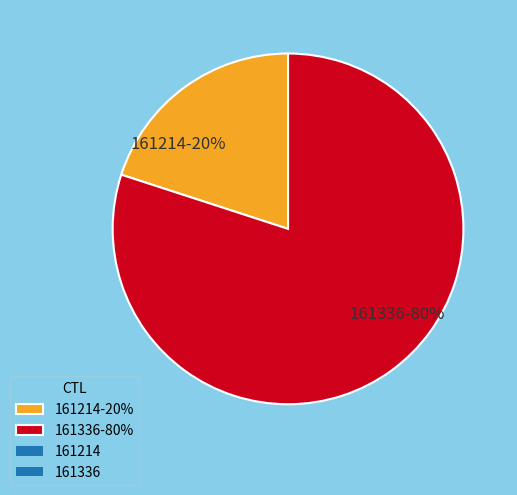

To the nearest percent, what is the average slice percentage?

50%